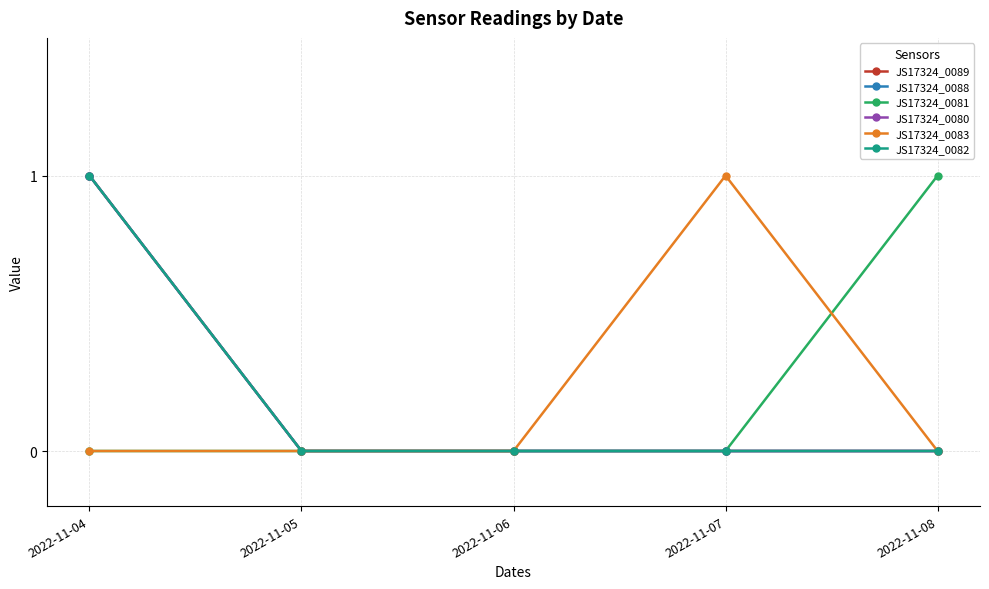

Does the chart have visible grid lines?

Yes